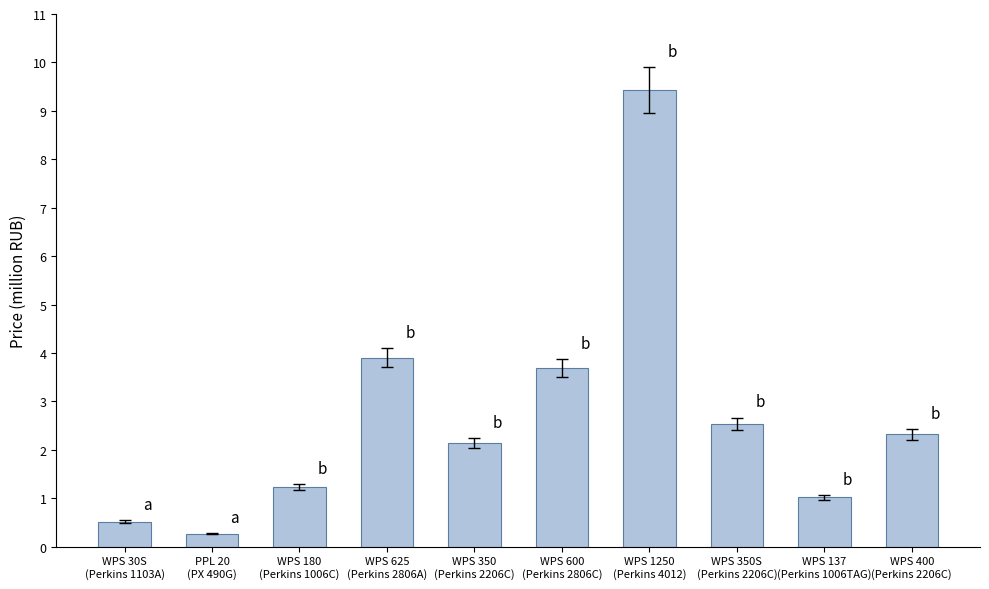

Does the chart contain any negative values?

No